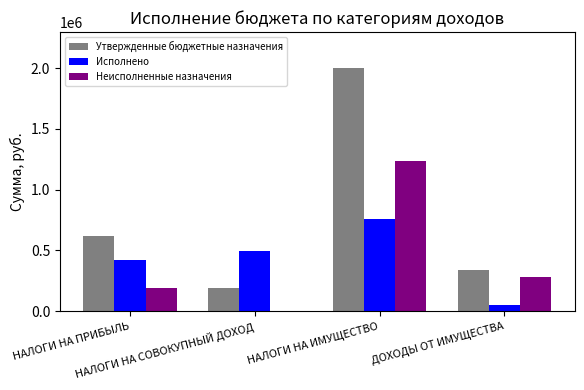

What is the maximum value for Исполнено?

759983.2